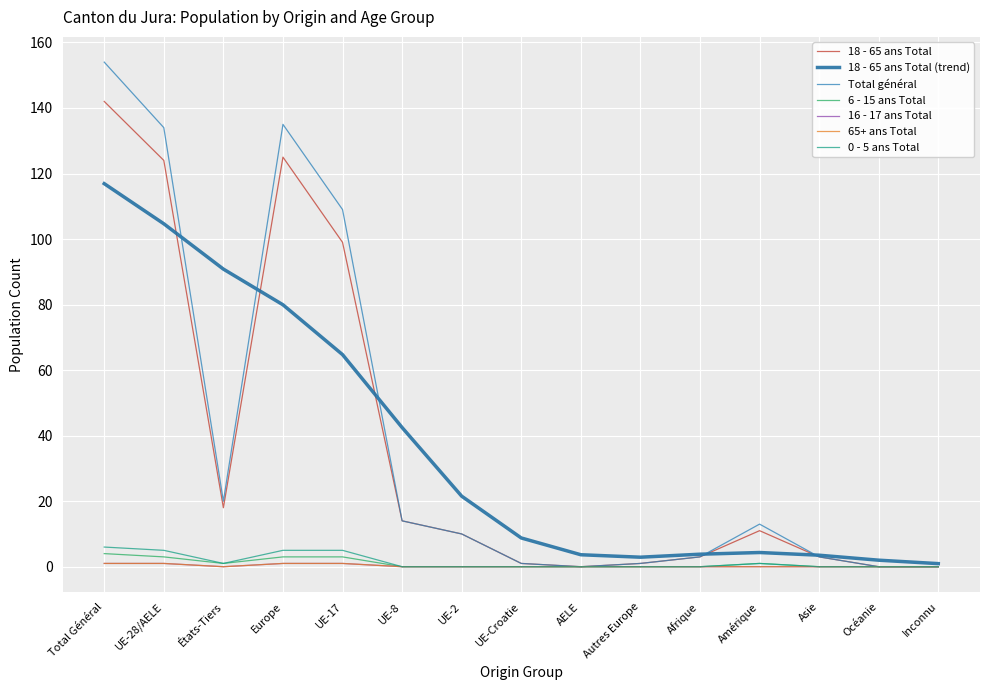

Does the chart have visible grid lines?

Yes